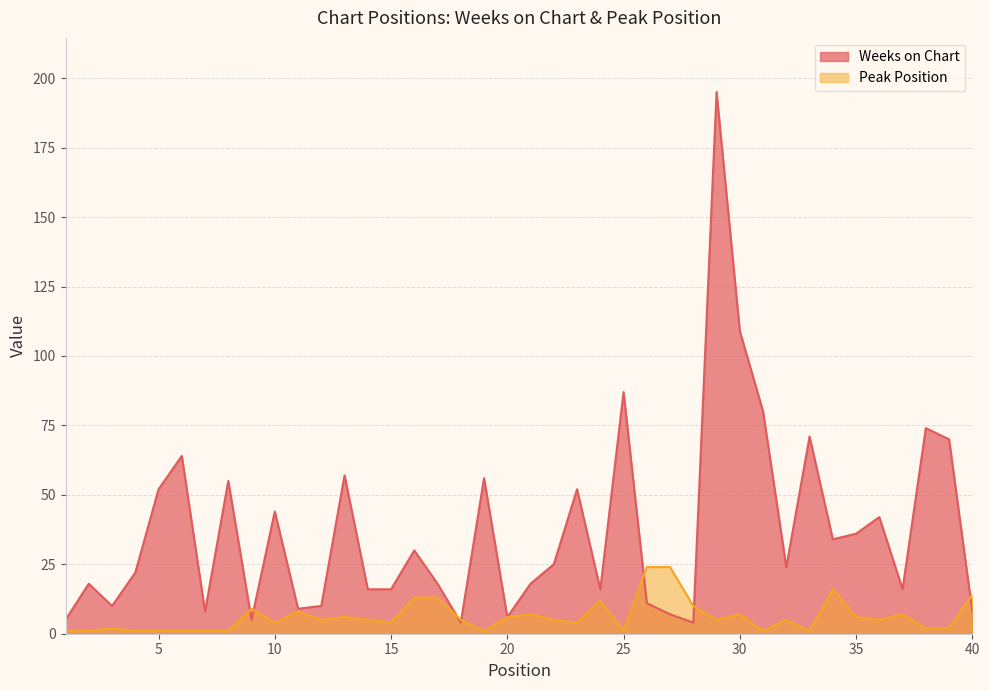

Is the value of Weeks on Chart at 34 greater than the value of Peak Position at 17?

Yes